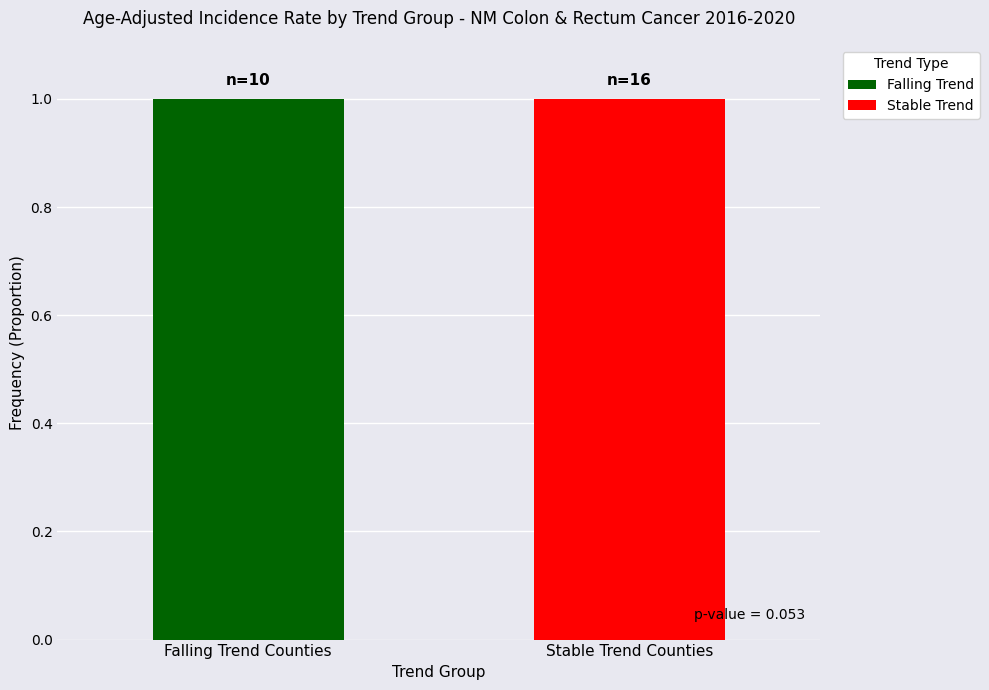

What are all the series names shown in the legend?

Falling Trend, Stable Trend